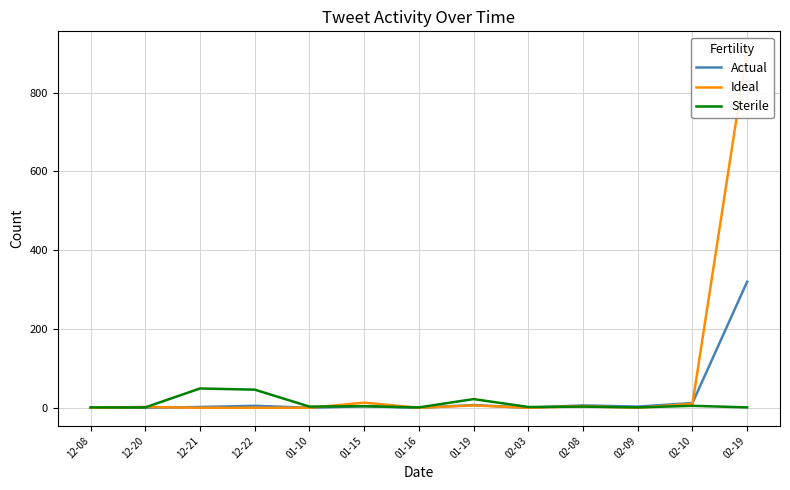

The value of Ideal at 12-22 is 0. True or false?

True